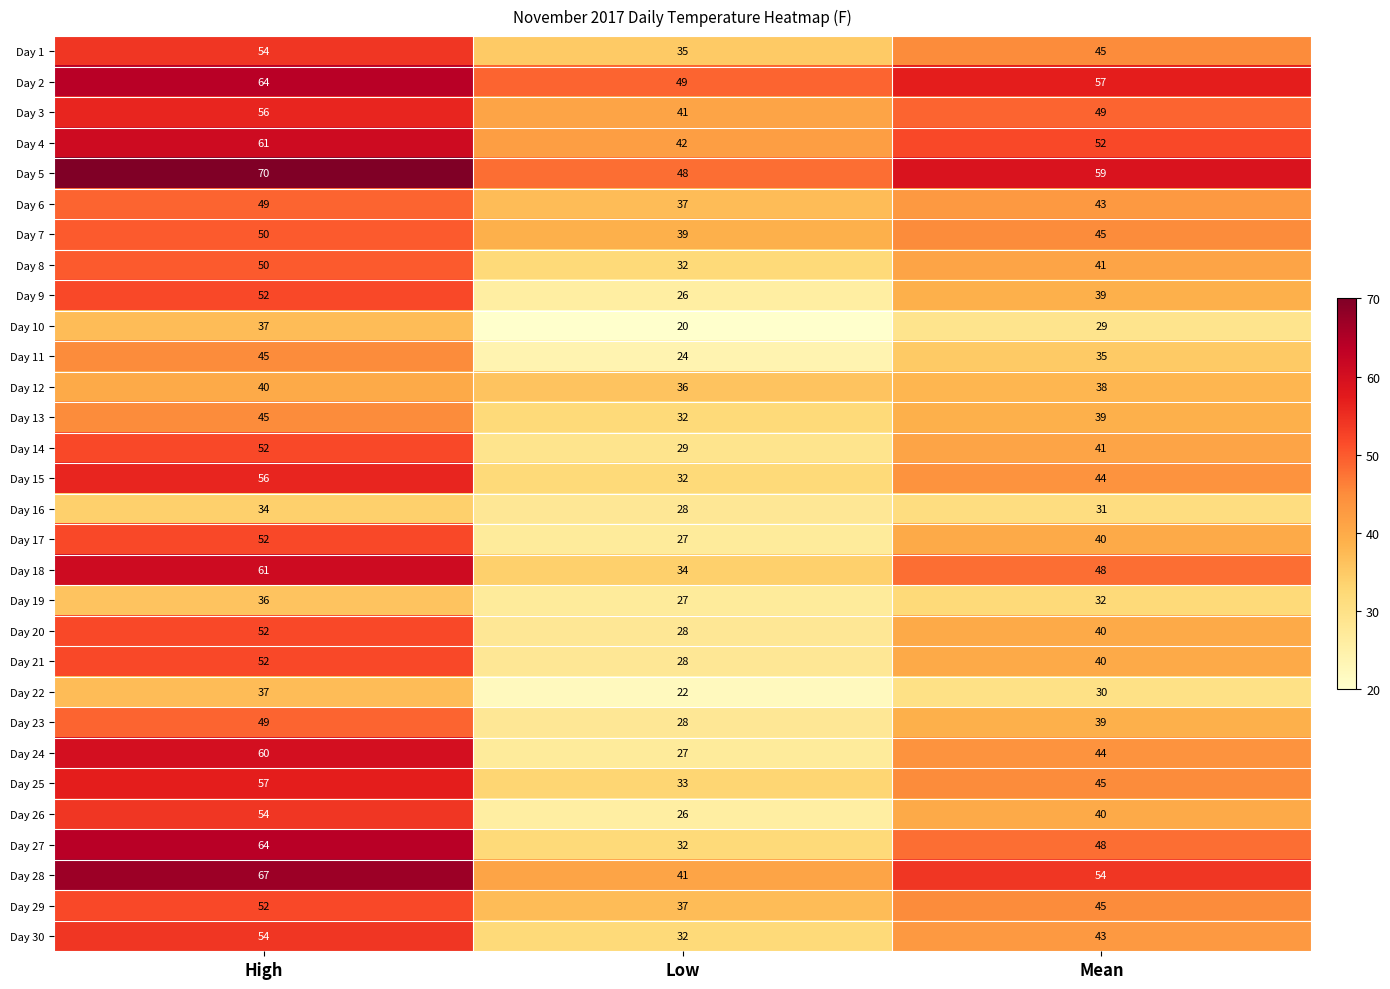

What is the difference between the highest and lowest values at High?

36